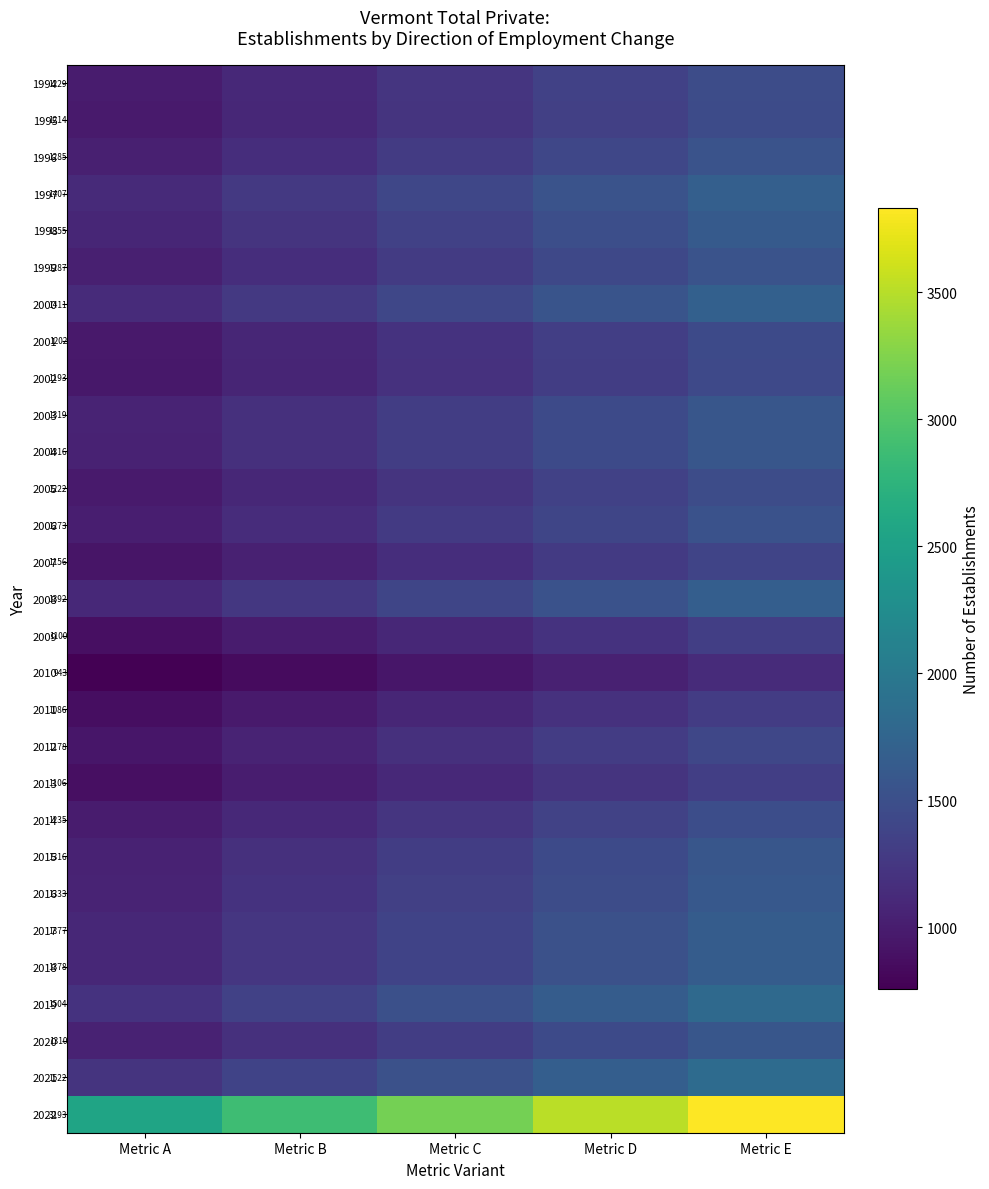

What is the total value across all series at Metric A?

38842.0